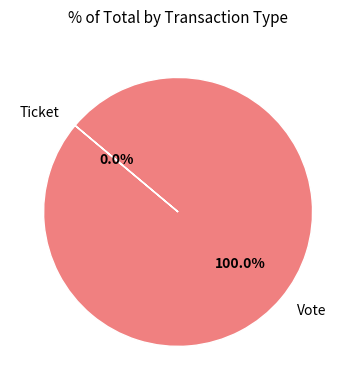

Does any single category account for the majority?

Yes